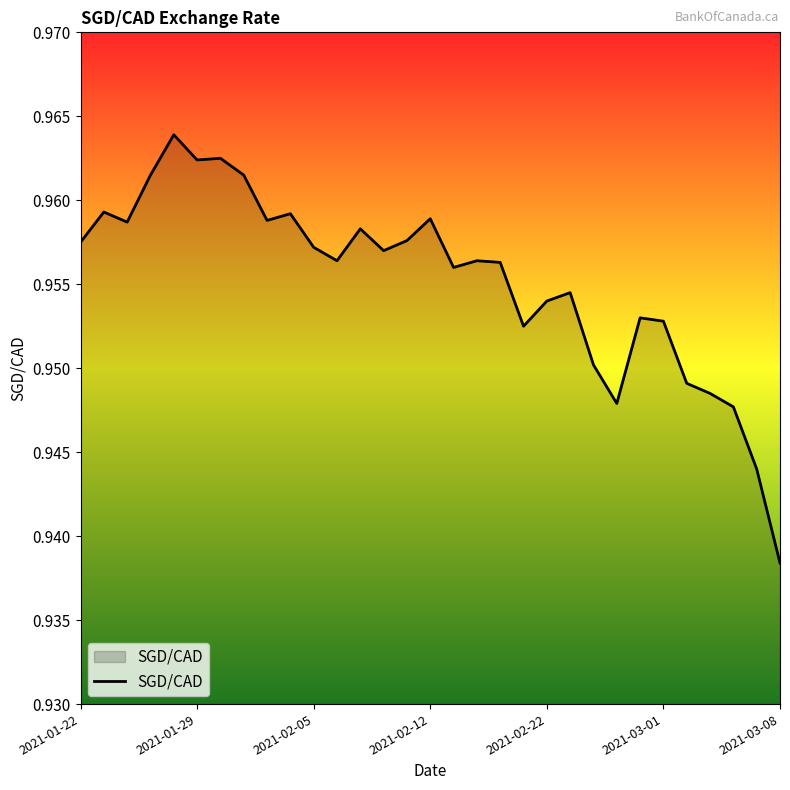

How many interior local valleys (lower than both neighbors) does the data have?

8